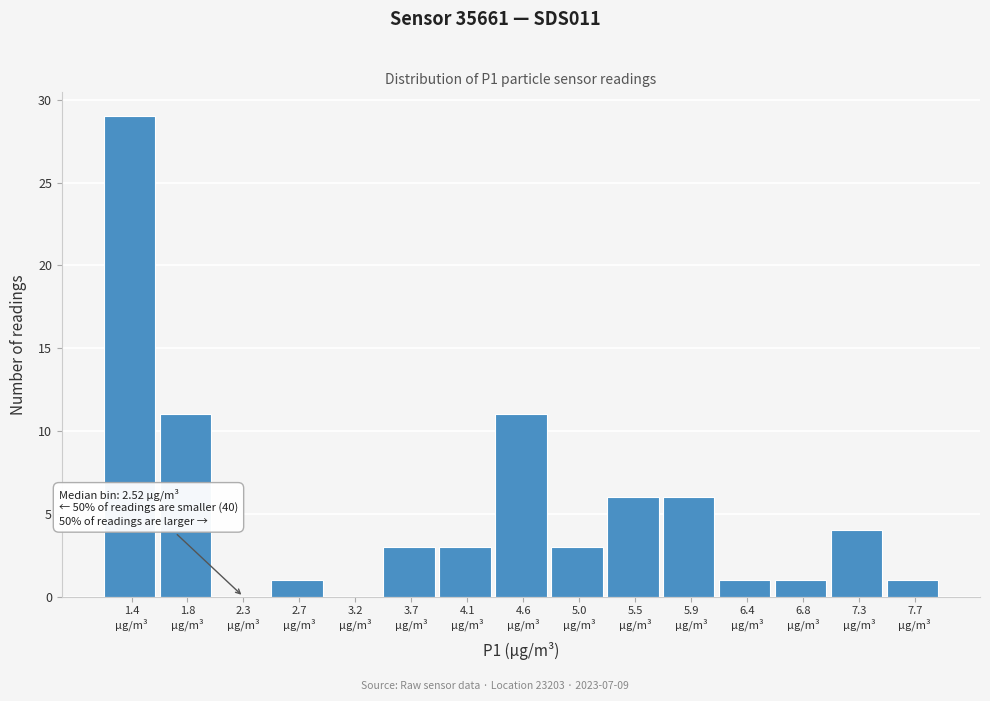

What is the sum of all values?

80